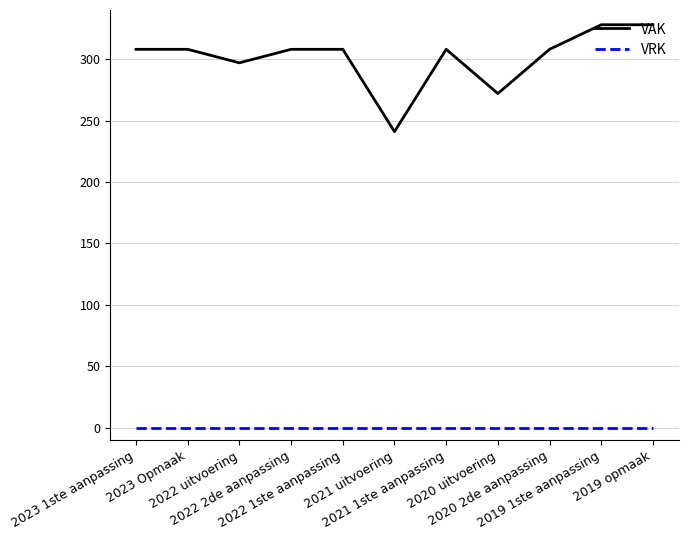

True or false: VAK and VRK intersect in this chart.

False